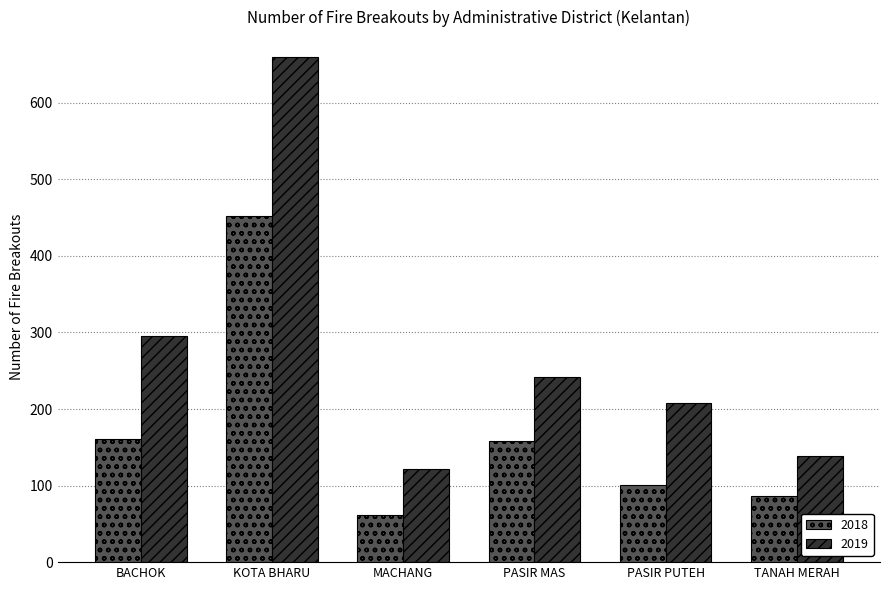

Which label corresponds to the largest value in the chart?

KOTA BHARU